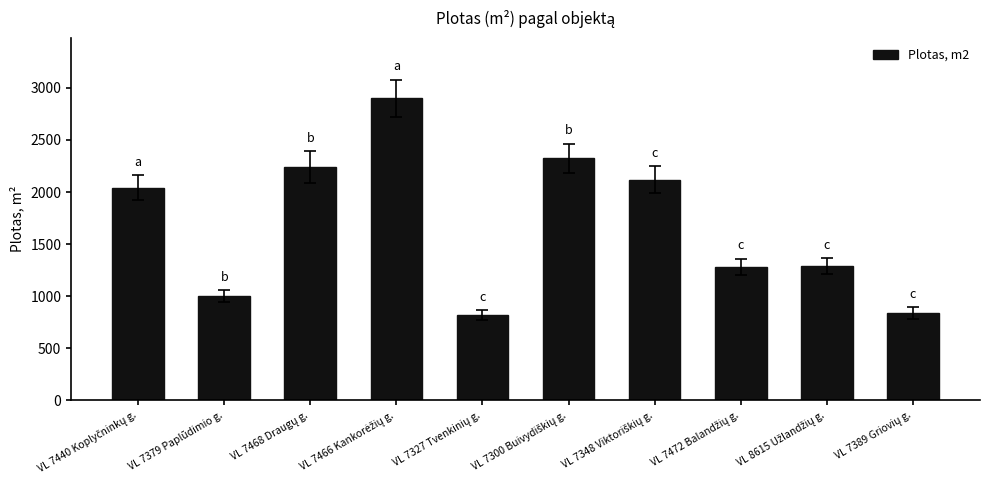

The value at VL 7379 Paplūdimio g. is 1587. True or false?

False